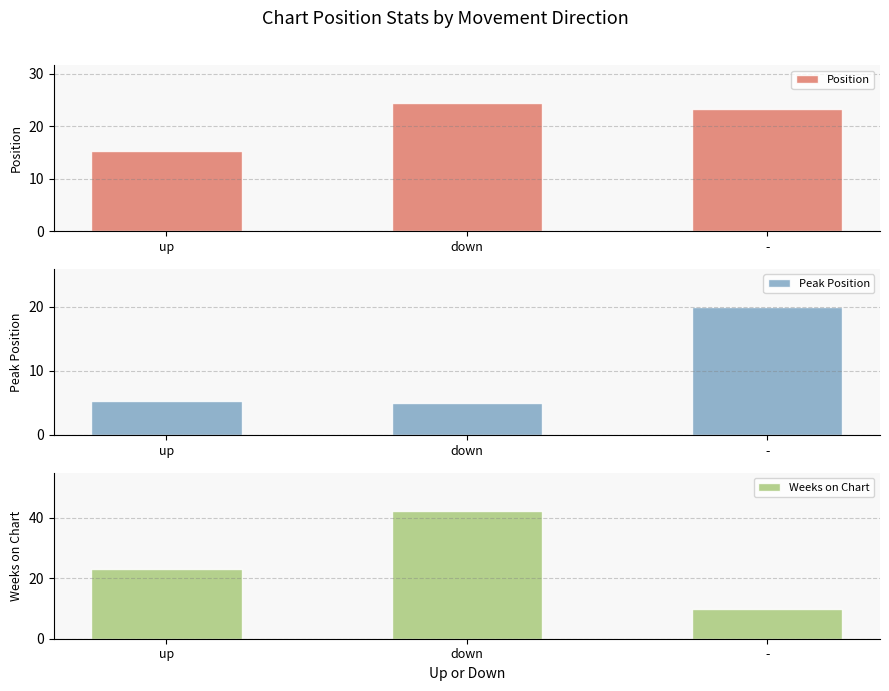

Reading right to left, list all the values displayed in this chart.

Position: -=23.3	down=24.3	up=15.2
Peak Position: -=19.9	down=5.0	up=5.3
Weeks on Chart: -=9.8	down=42.2	up=23.2